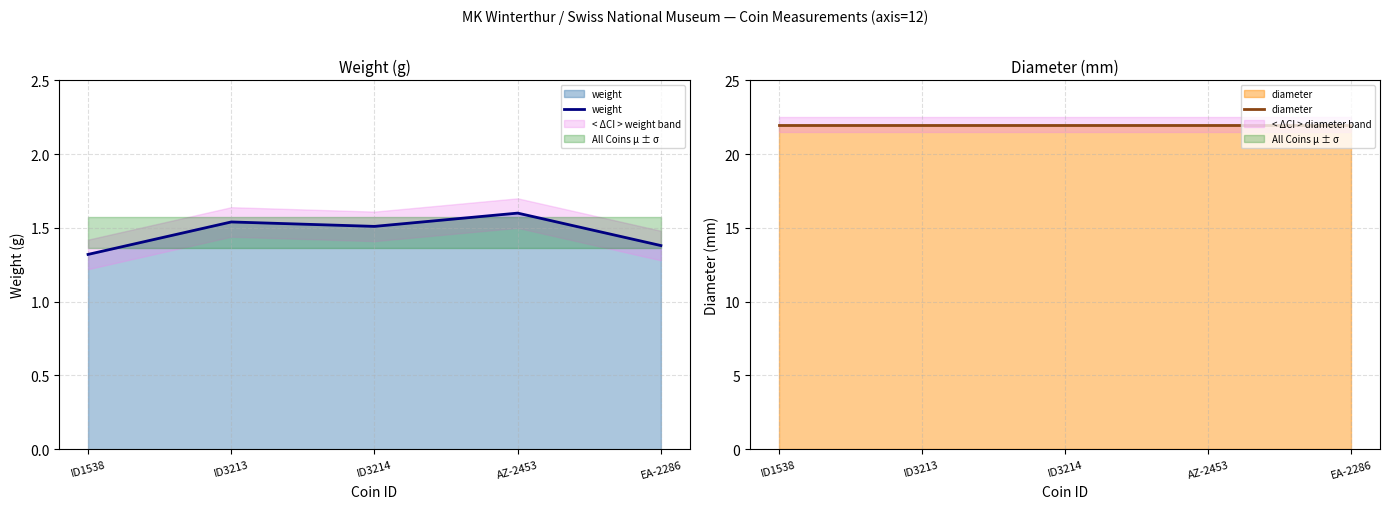

Count the number of data series in this chart.

2